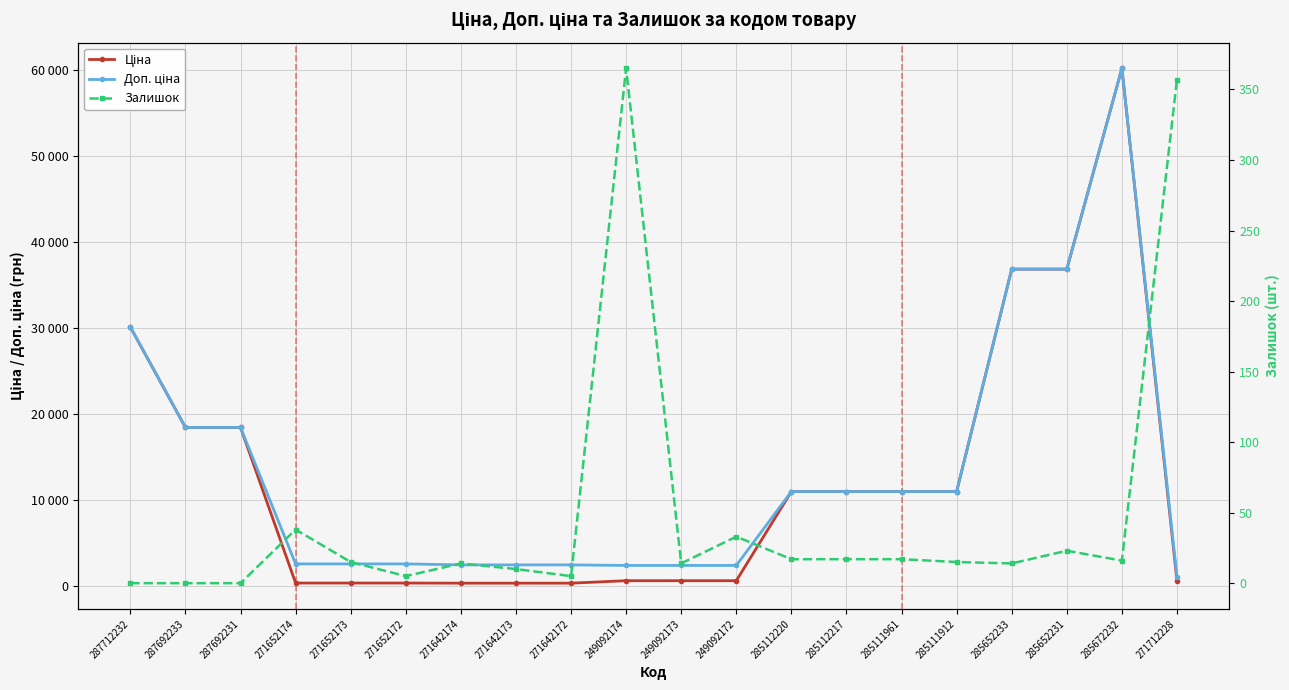

True or false: Залишок and Ціна cross at least once.

False